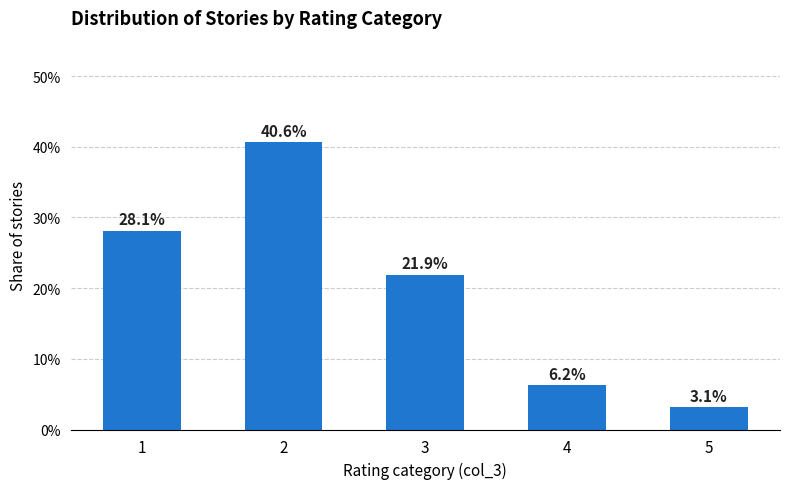

What is the approximate value at 1?

28.1